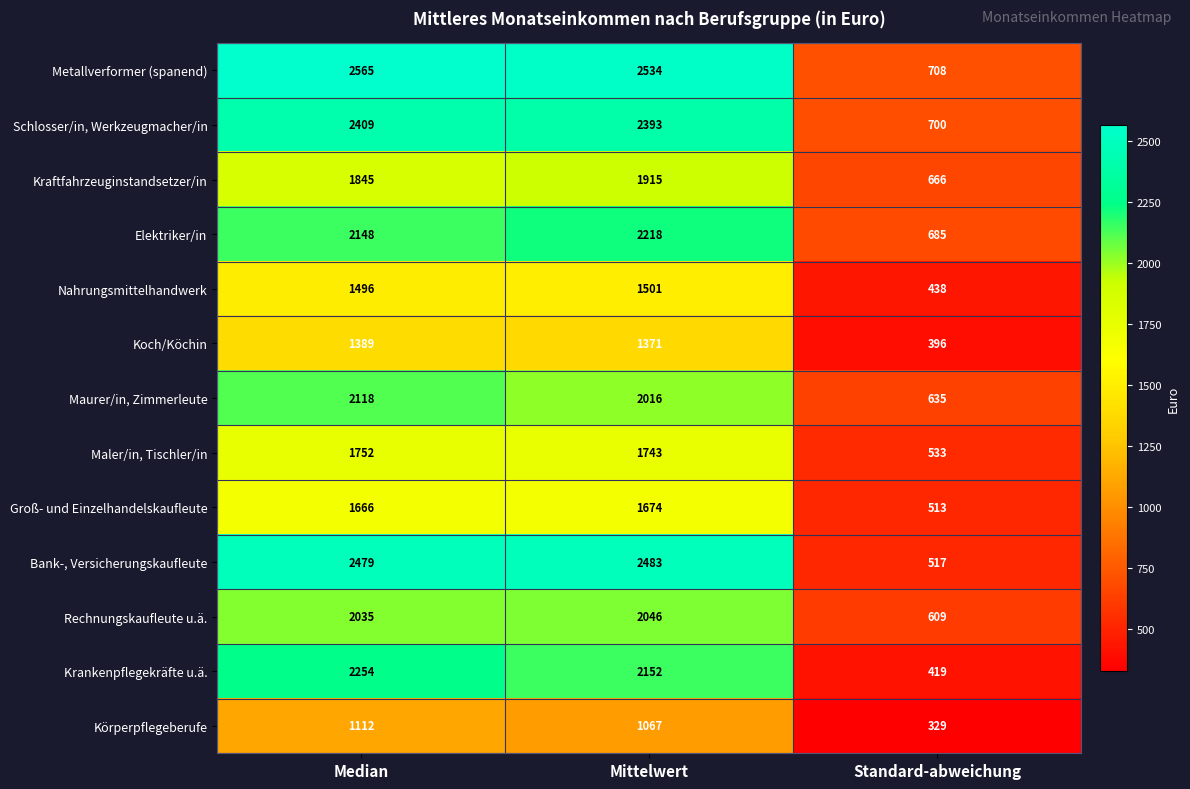

Which category has the lowest value in the Schlosser/in, Werkzeugmacher/in series?

Standard-abweichung